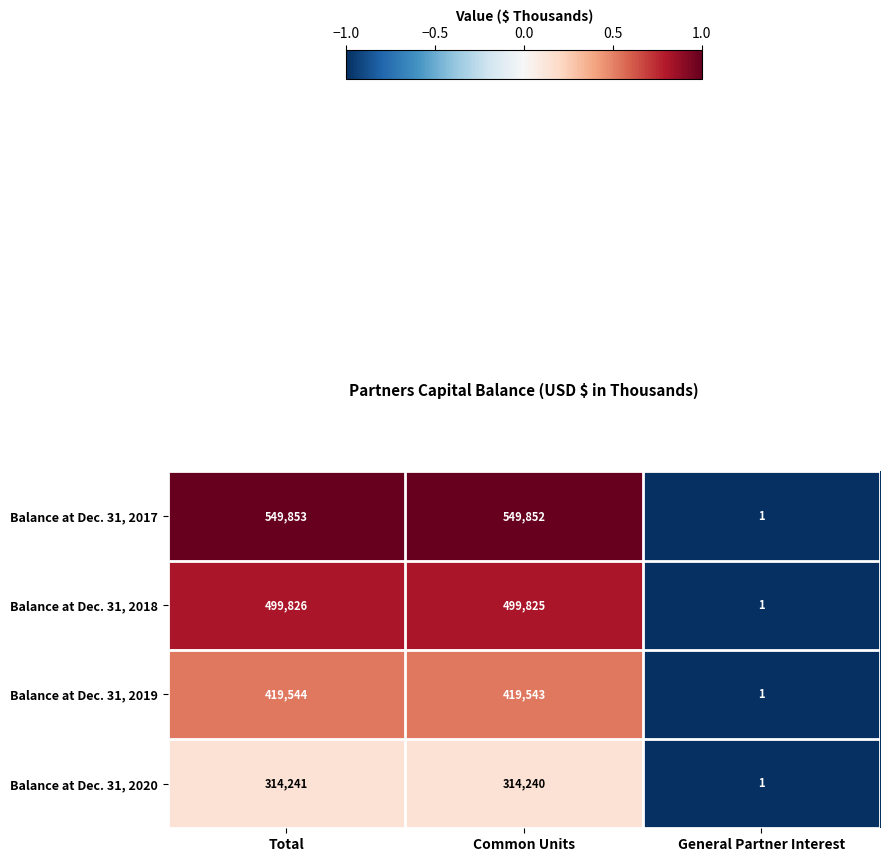

The Balance at Dec. 31, 2018 series shows 223566 at Total. True or false?

False